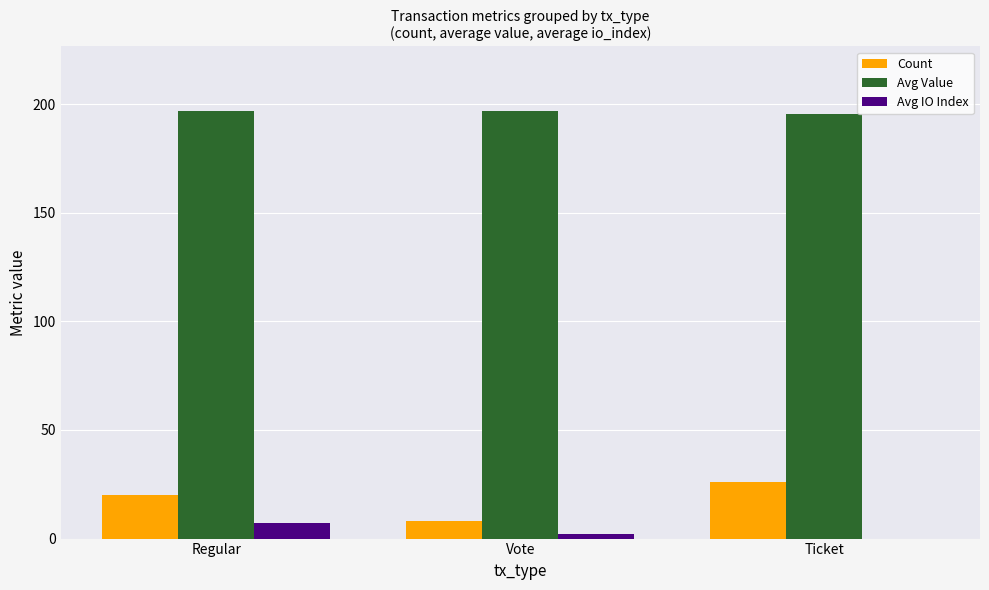

Which category has the highest value in the Avg IO Index series?

Regular